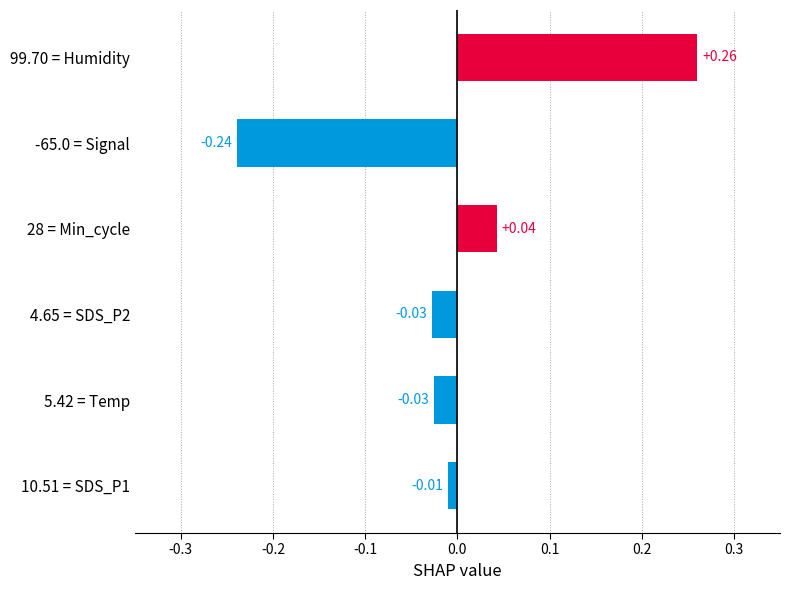

What is the change in value from 5.42 = Temp to 99.70 = Humidity?

+0.3